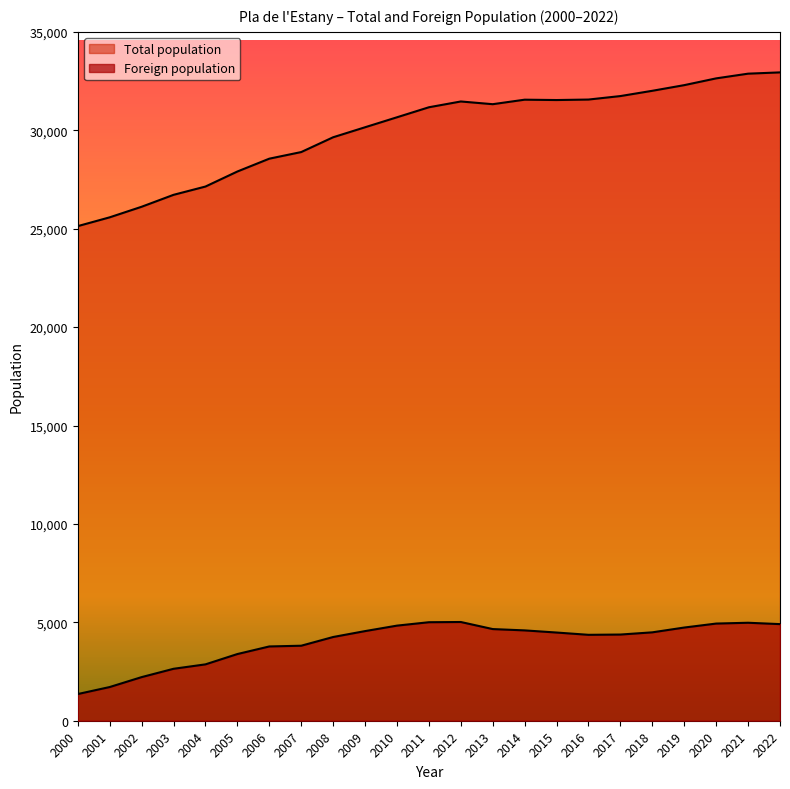

The value of Foreign population at 2016 is 974. True or false?

False